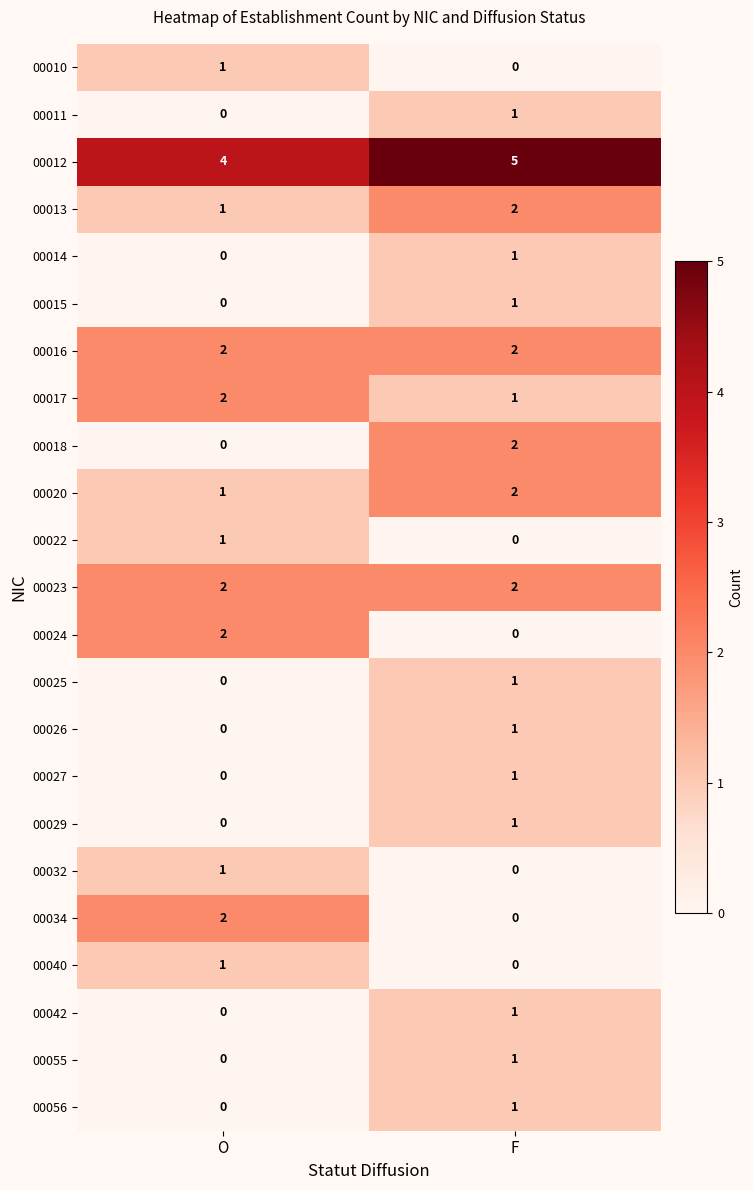

What is the total value across all series at F?

26